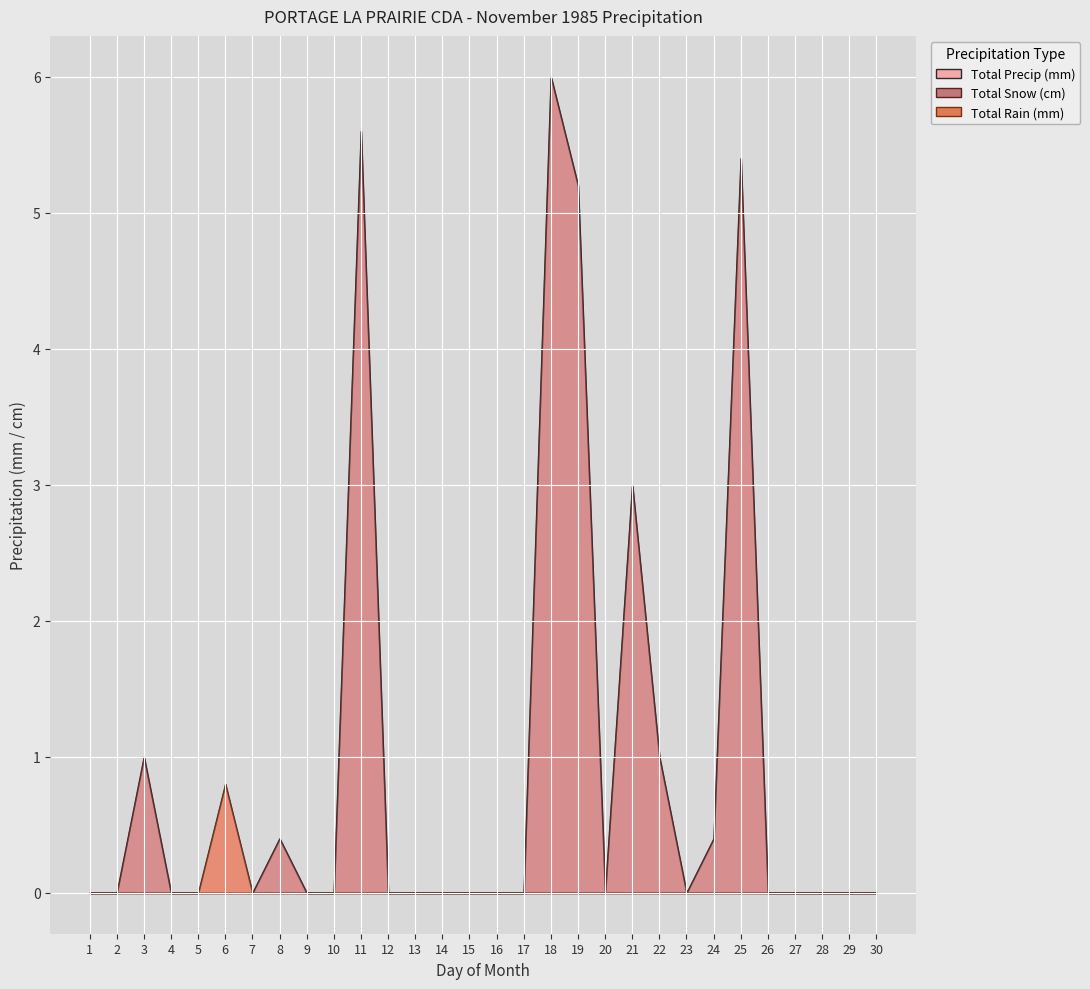

What are all the series names shown in the legend?

Total Precip (mm), Total Snow (cm), Total Rain (mm)